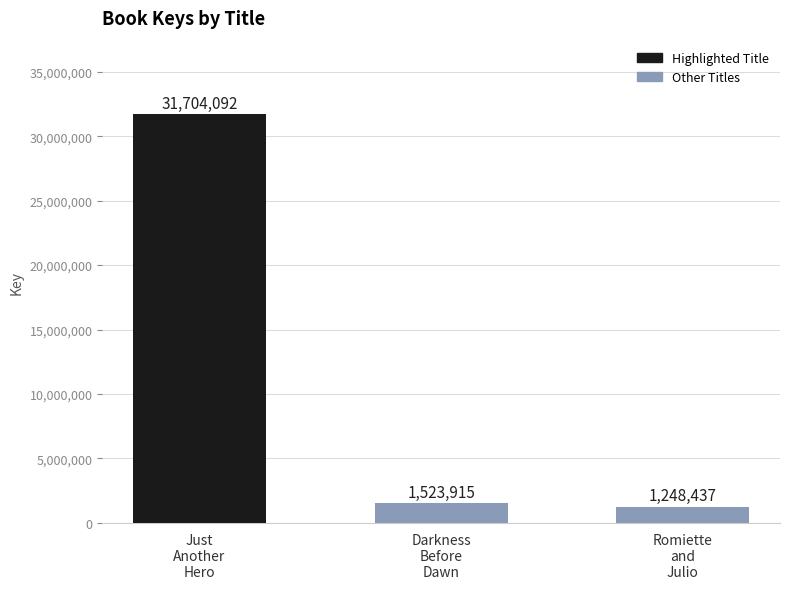

Is it true that the value at Just
Another
Hero is 31704092?

True